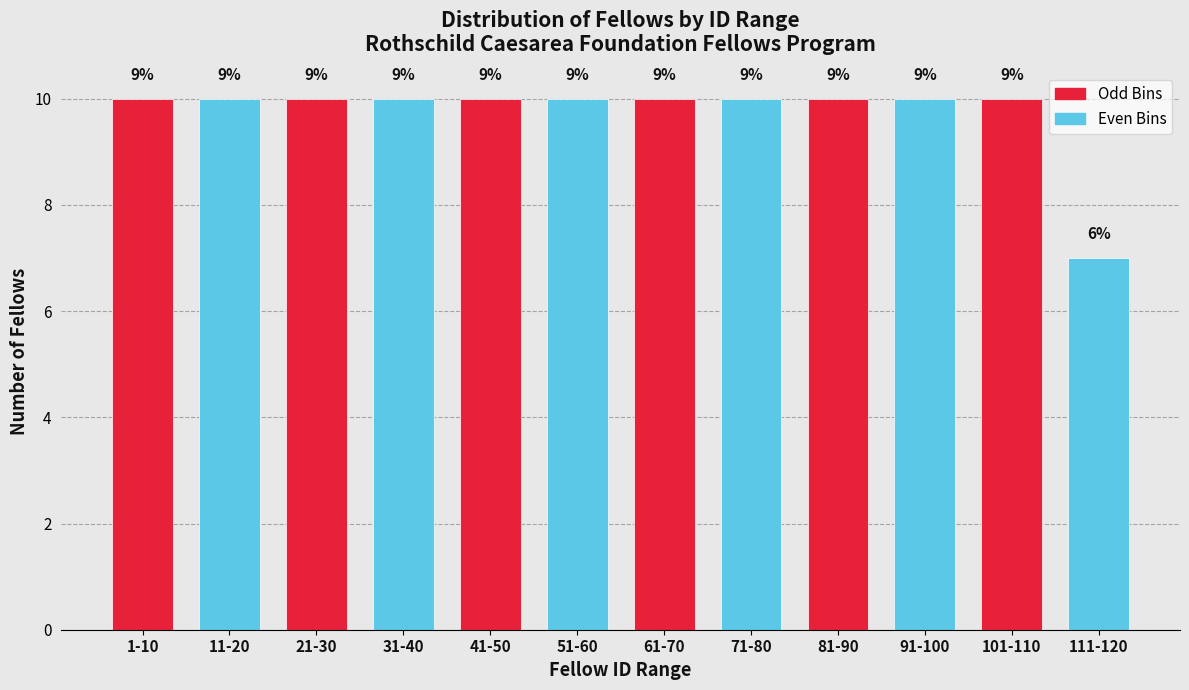

How many bars are there in total?

12